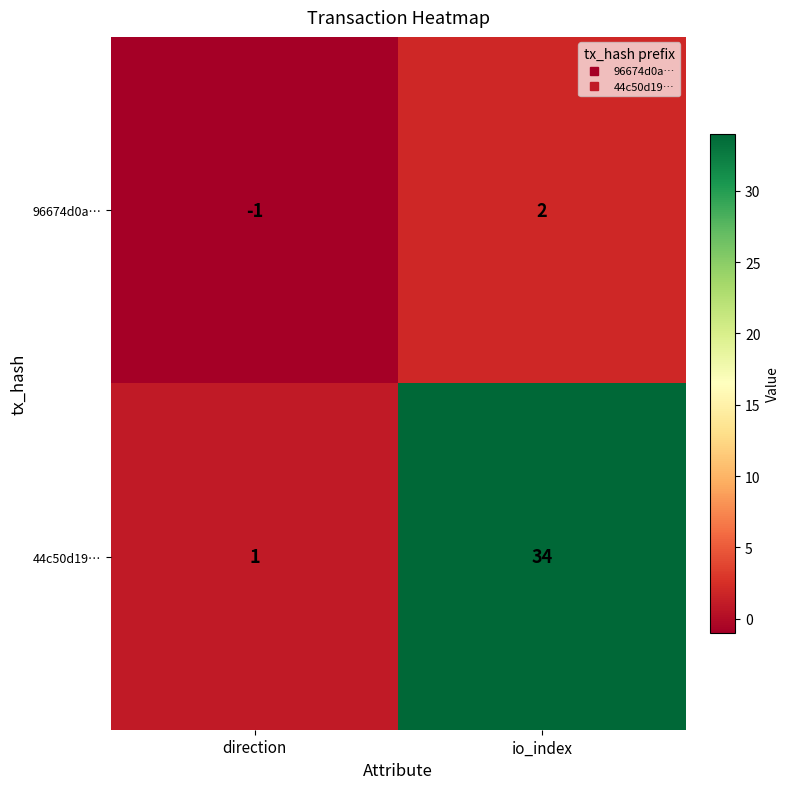

Which category has the lowest value across all series?

direction